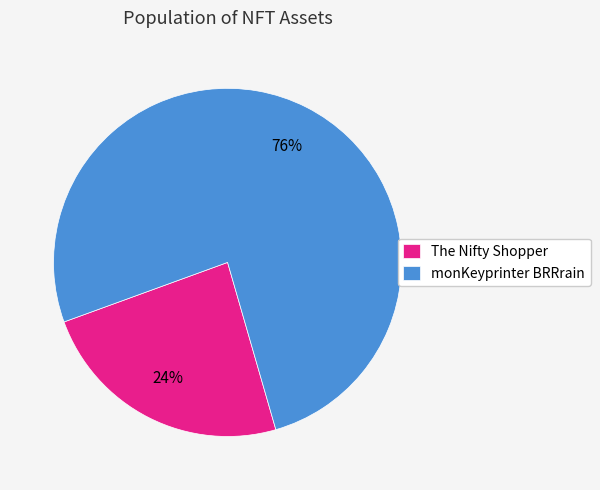

The The Nifty Shopper slice represents 24% of the pie. True or false?

True